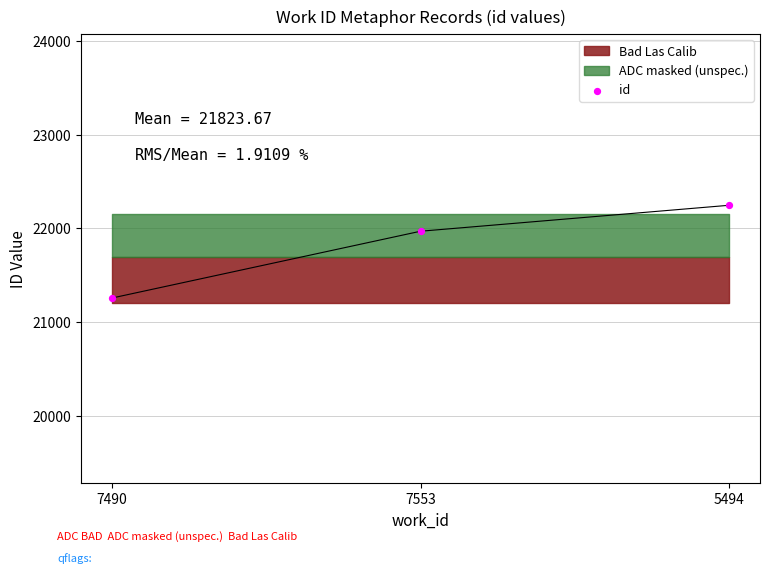

What Y value in the scatter plot is closest to 21751?

21969